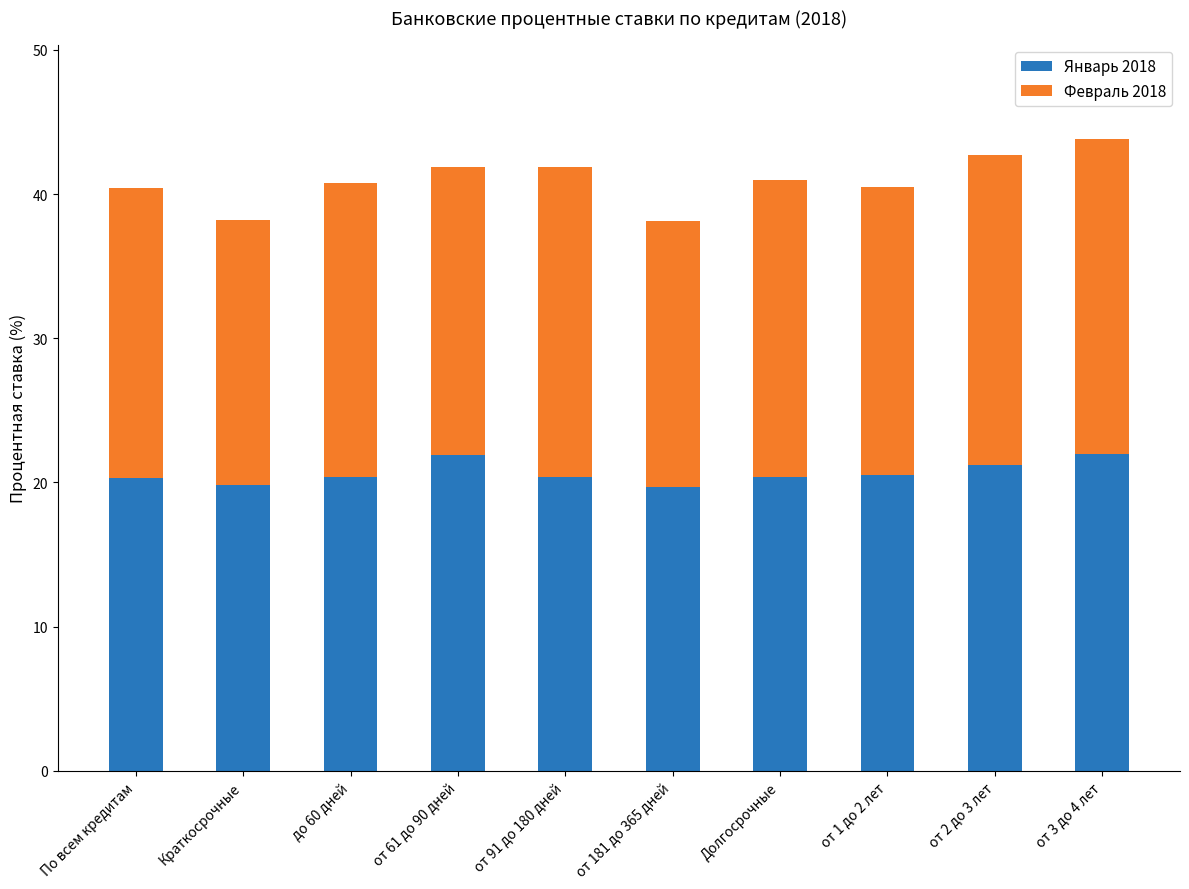

How many distinct data groups are displayed?

2